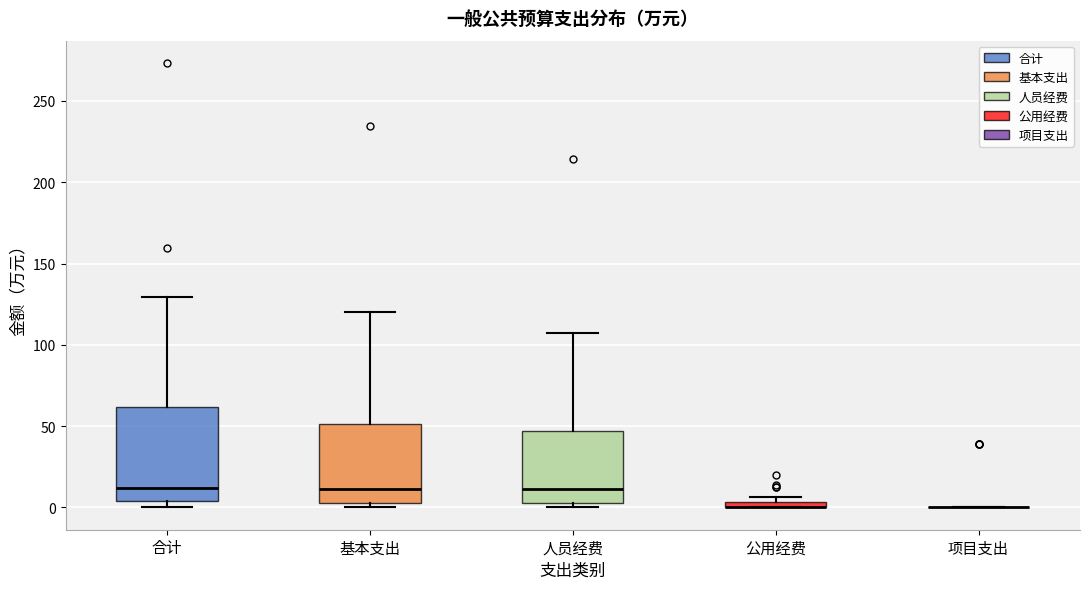

Which box is the tallest, from its lower edge to its upper edge?

合计